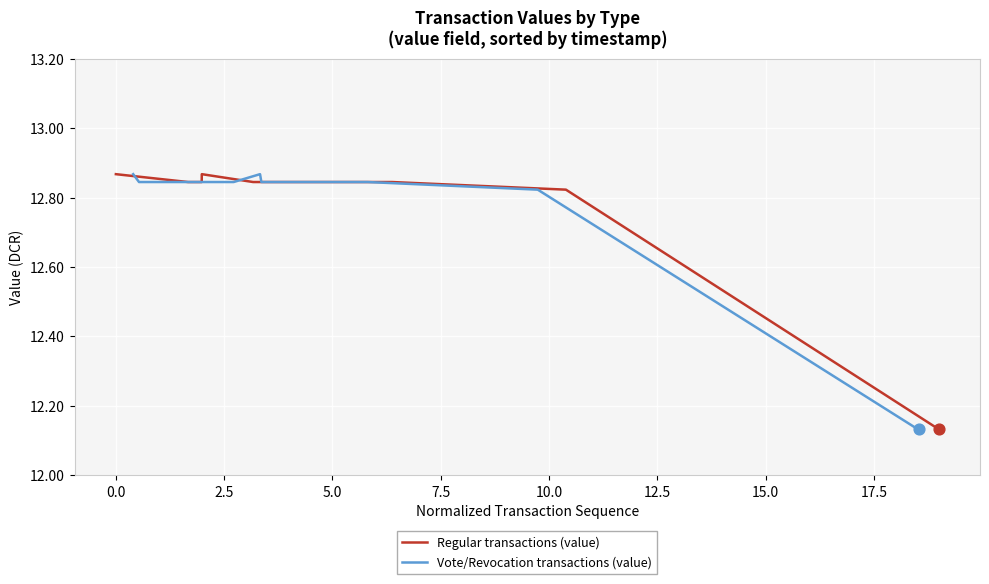

What are all the series names shown in the legend?

Regular transactions (value), Vote/Revocation transactions (value)